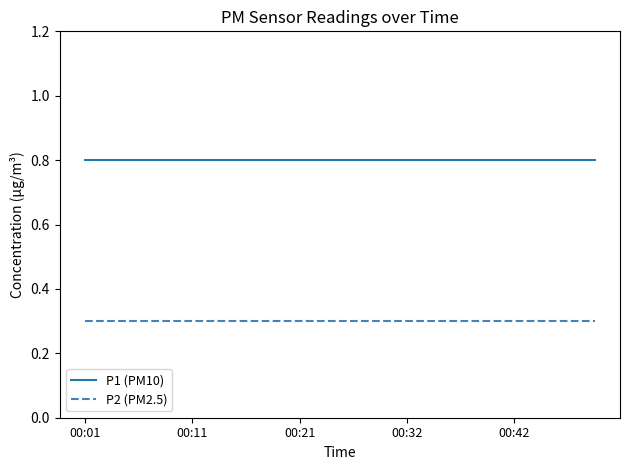

What are all the series names shown in the legend?

P1 (PM10), P2 (PM2.5)